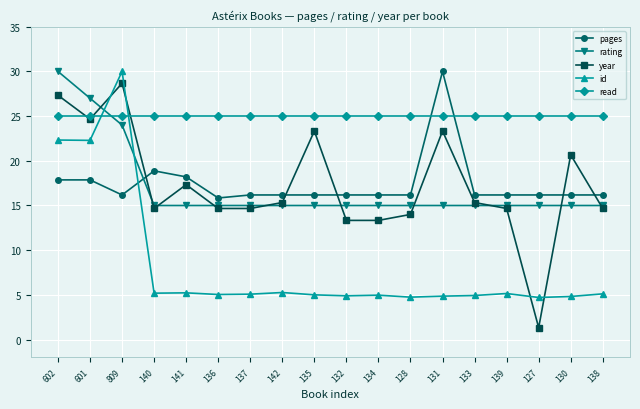

Between 601 and 130, which series saw the biggest shift?

id